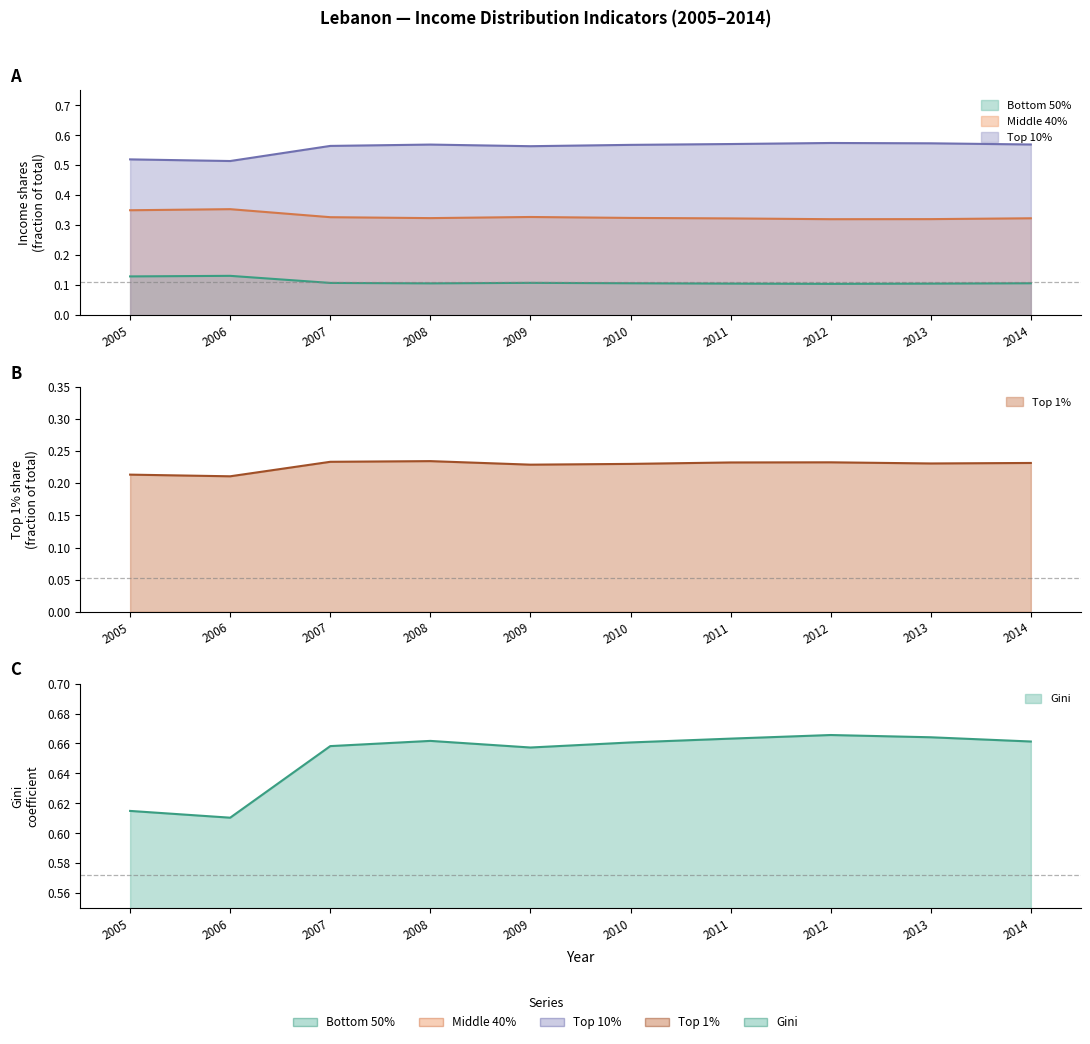

Is it true that Gini equals 0.3 at 2007?

False